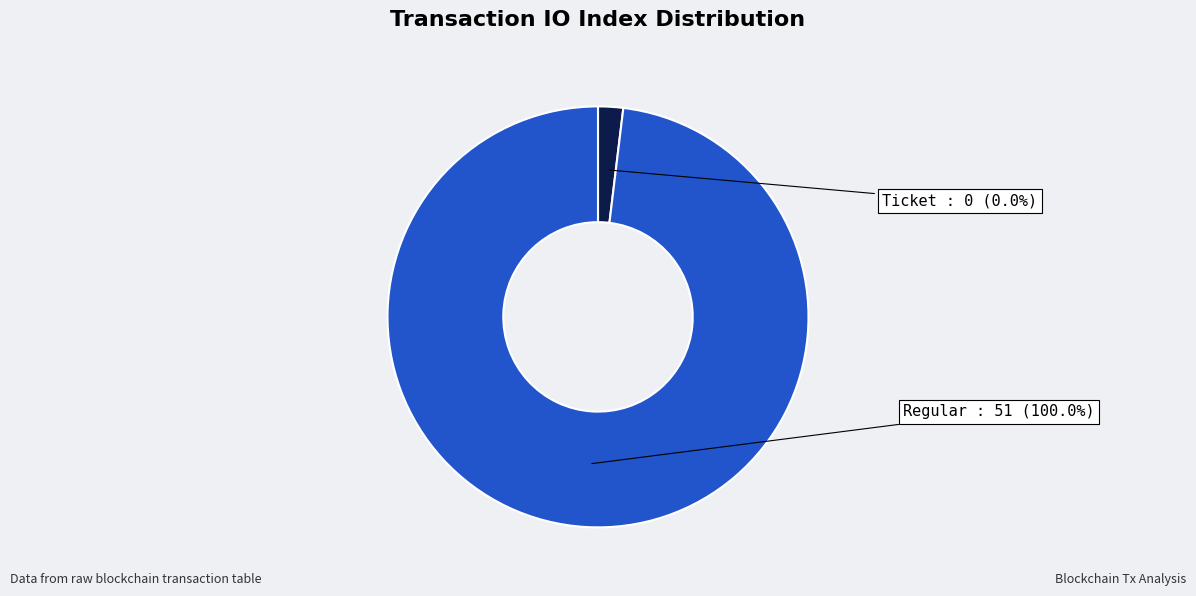

Which slice is the largest?

Regular (io_index=51)